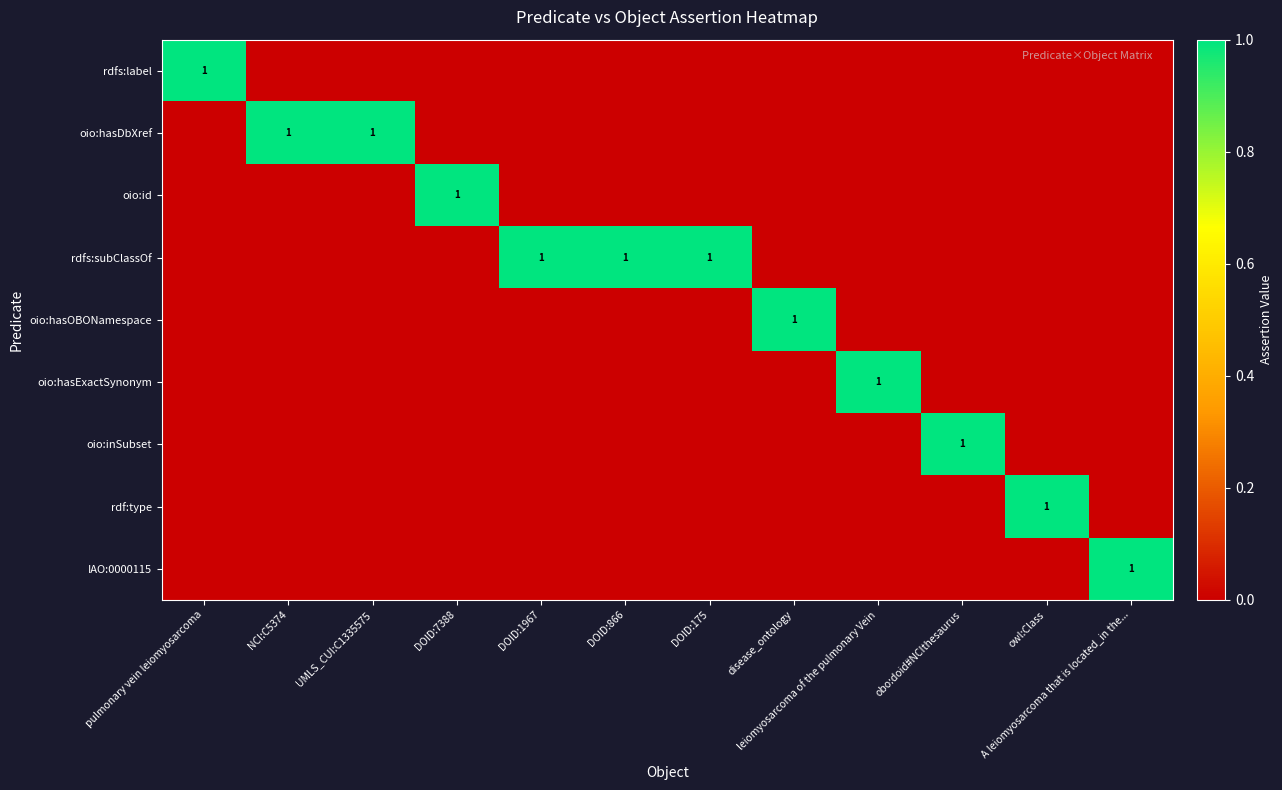

Is it true that oio:hasOBONamespace equals 1 at disease_ontology?

True